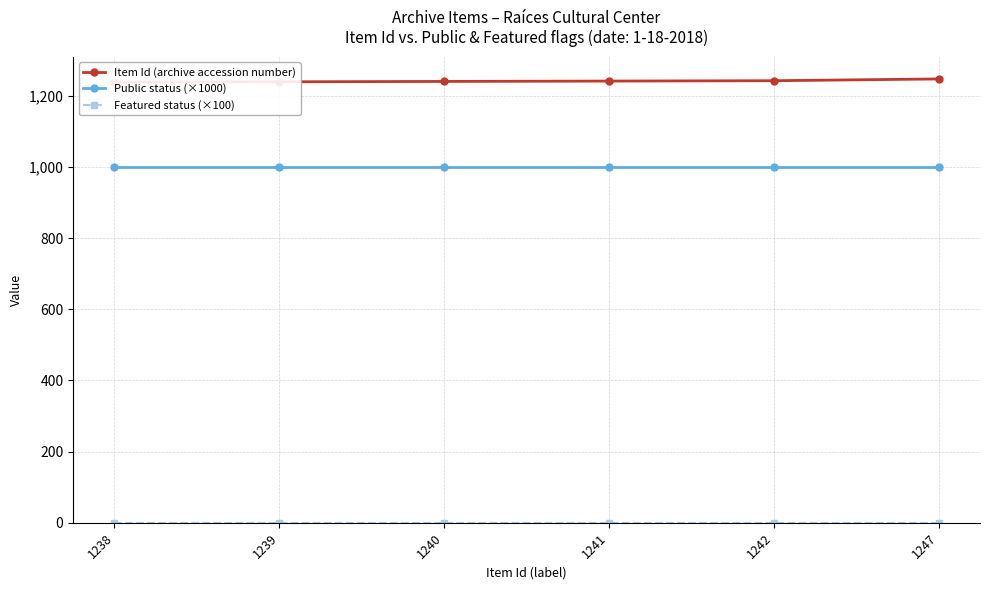

Rank the series at 1247 from lowest to highest value.

Featured status (×100), Public status (×1000), Item Id (archive accession number)